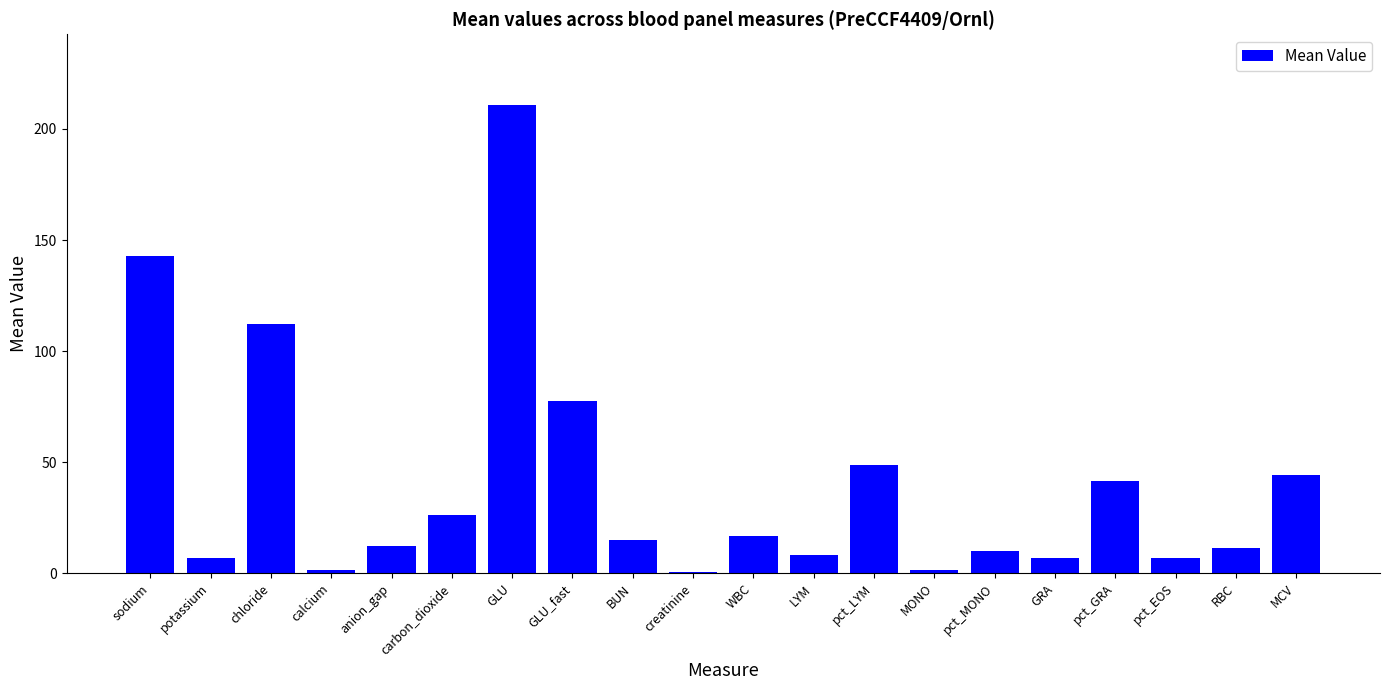

The value at MONO is 1.6. True or false?

True